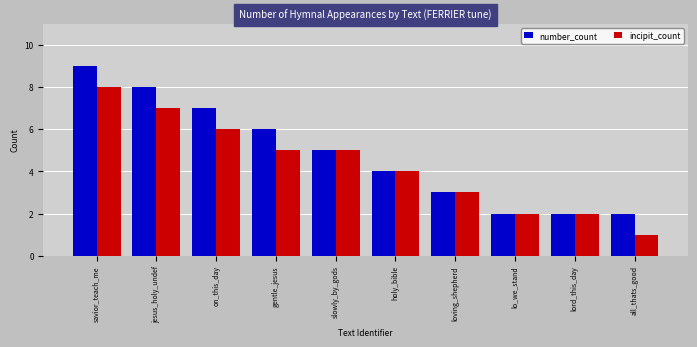

At which category is the sum across all series the highest?

savior_teach_me